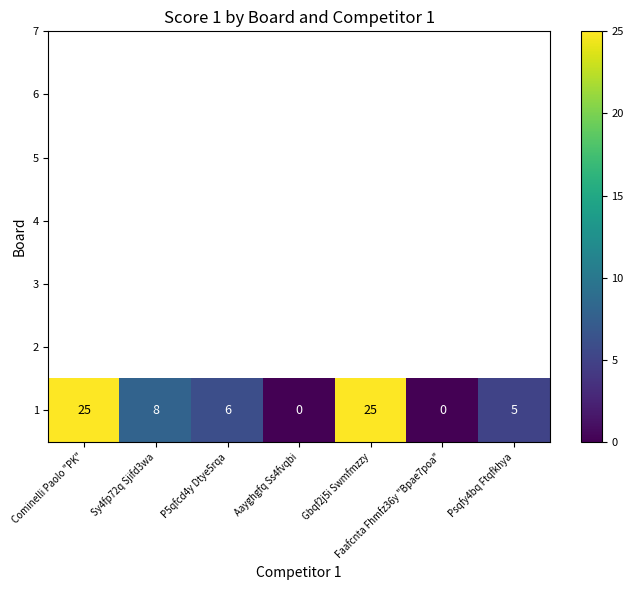

How many values are between 0 and 25?

7